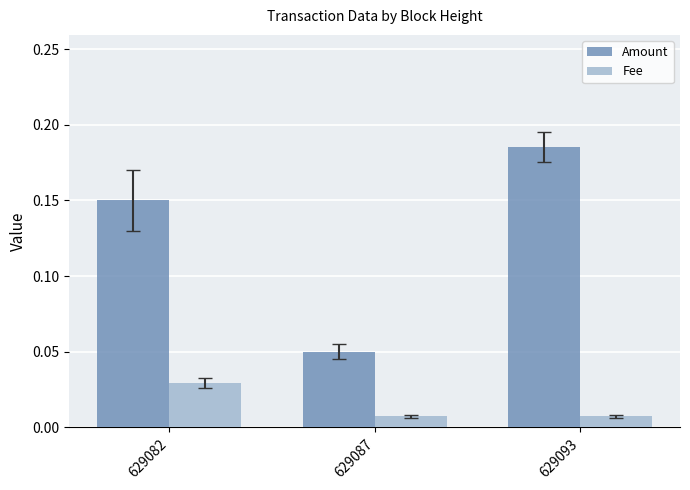

List the series in order of their peak value, highest first.

Amount, Fee